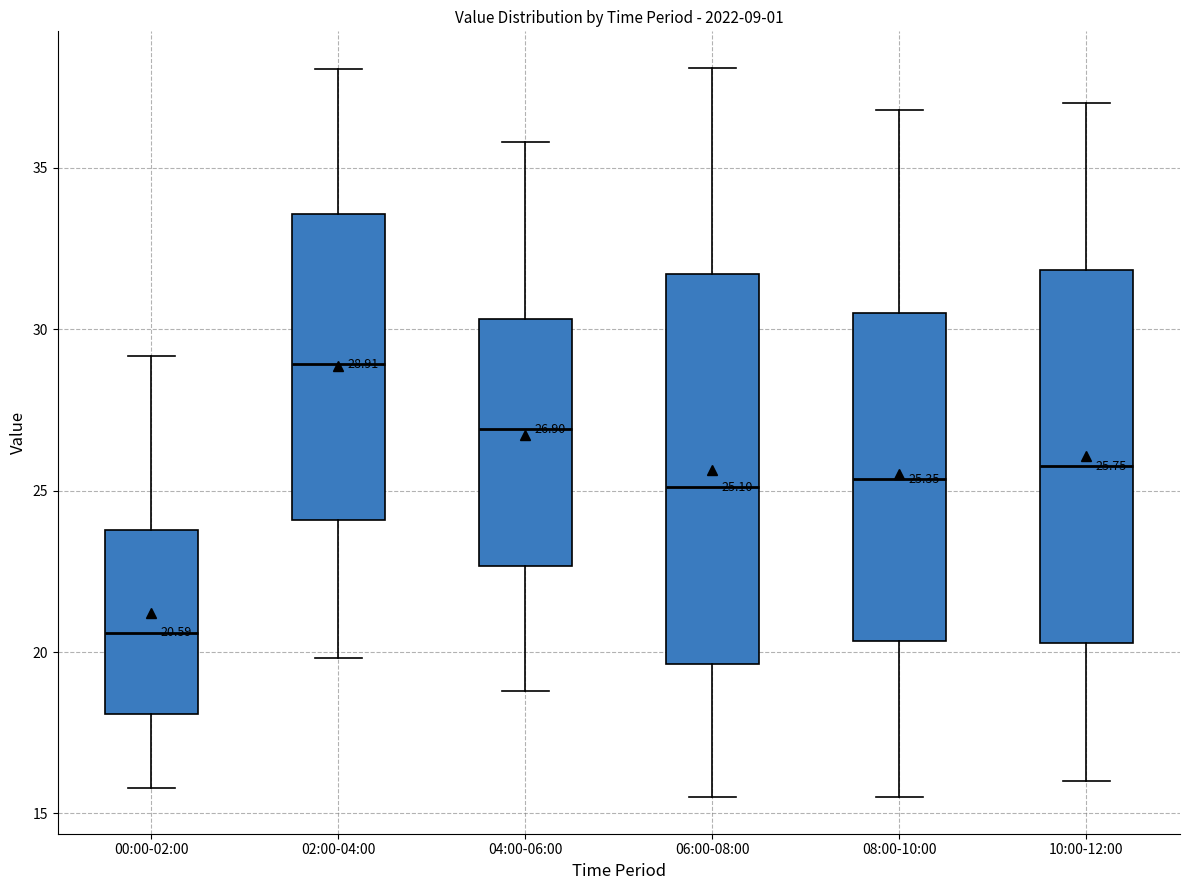

Which box has the lowest median line?

00:00-02:00